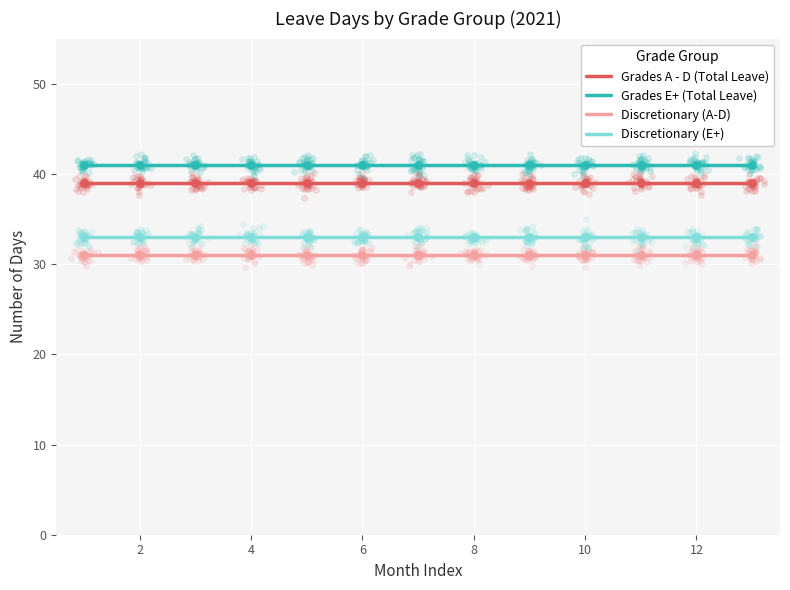

Which series reaches the minimum Y coordinate?

Discretionary (A-D)